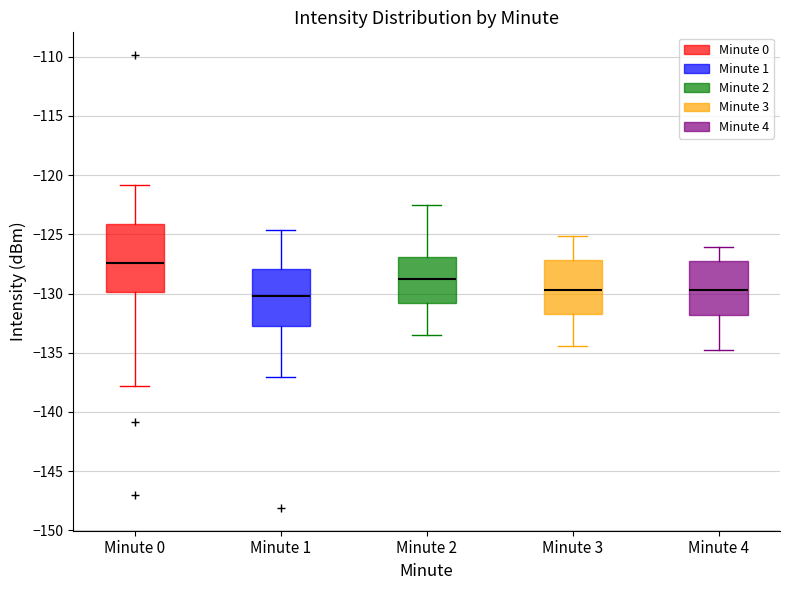

Which box's median line is the highest?

Minute 0